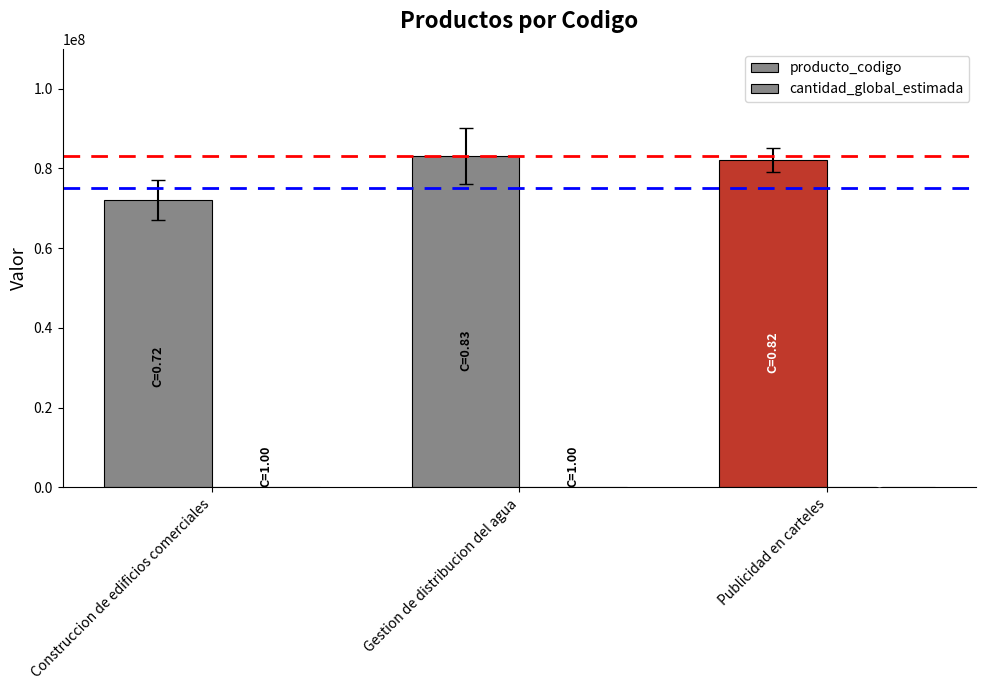

What is the label of the 1st bar from the right?

Publicidad en carteles